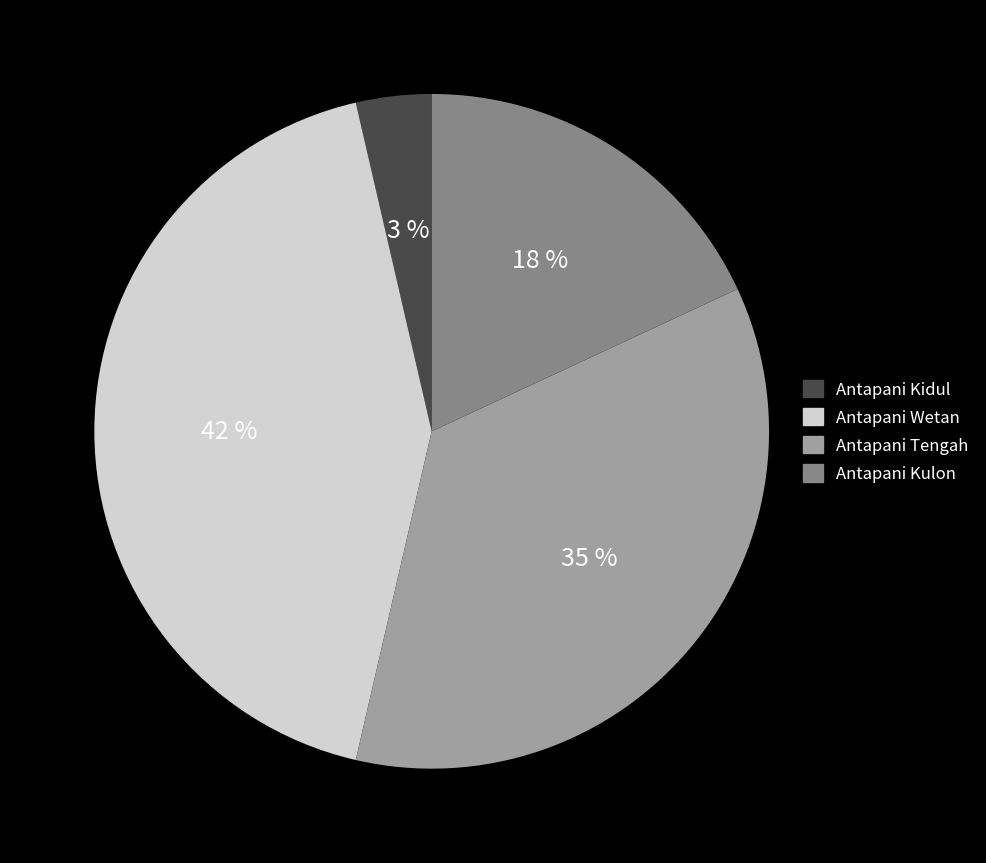

How much of the chart is everything except Antapani Tengah?

64.5%